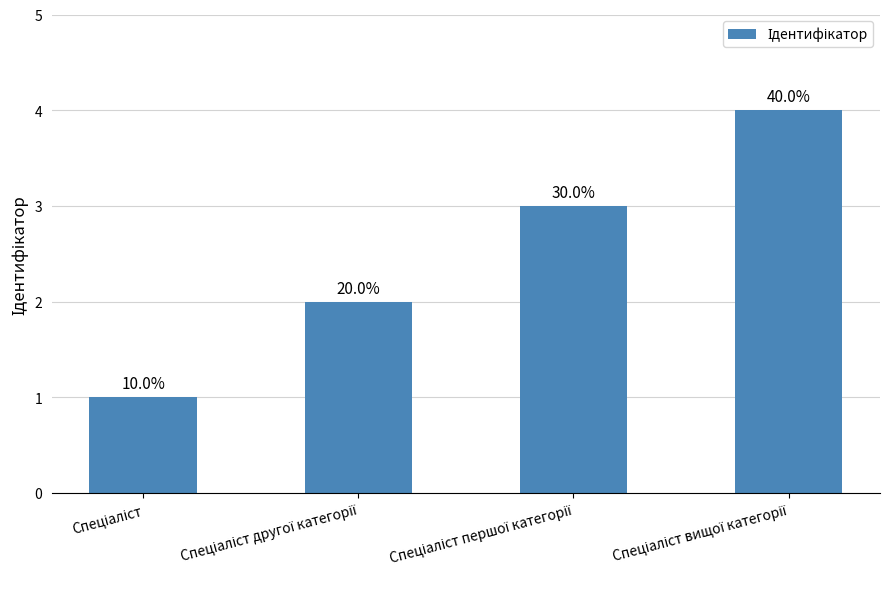

Are the bars horizontal?

No